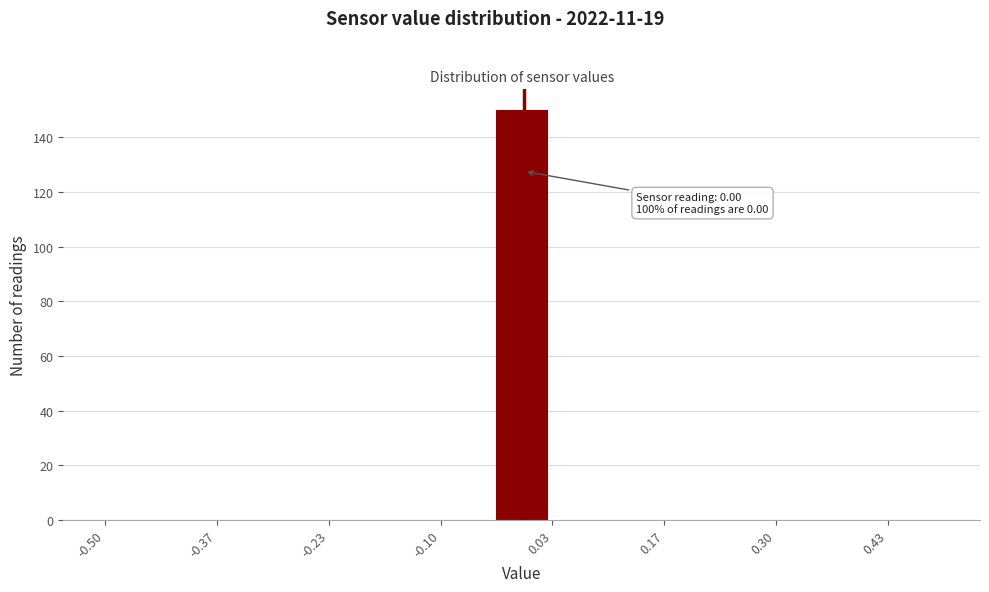

Around what value on the x-axis is the tallest bar? Give the approximate position of its centre, as read against the axis.

0.00